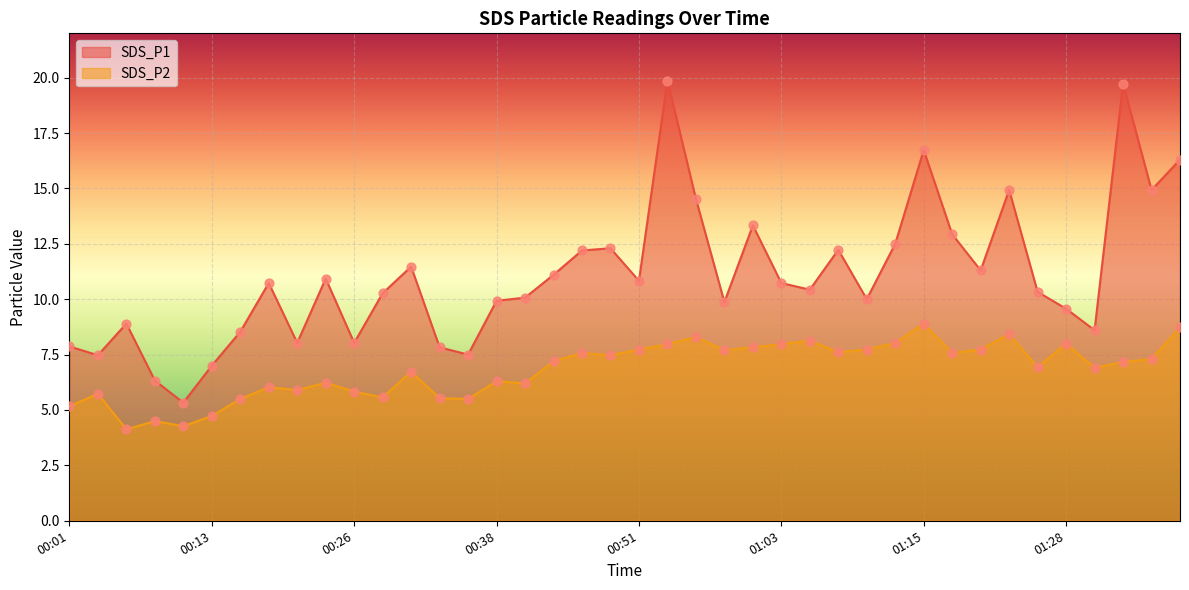

Which series reaches the minimum Y coordinate?

SDS_P2